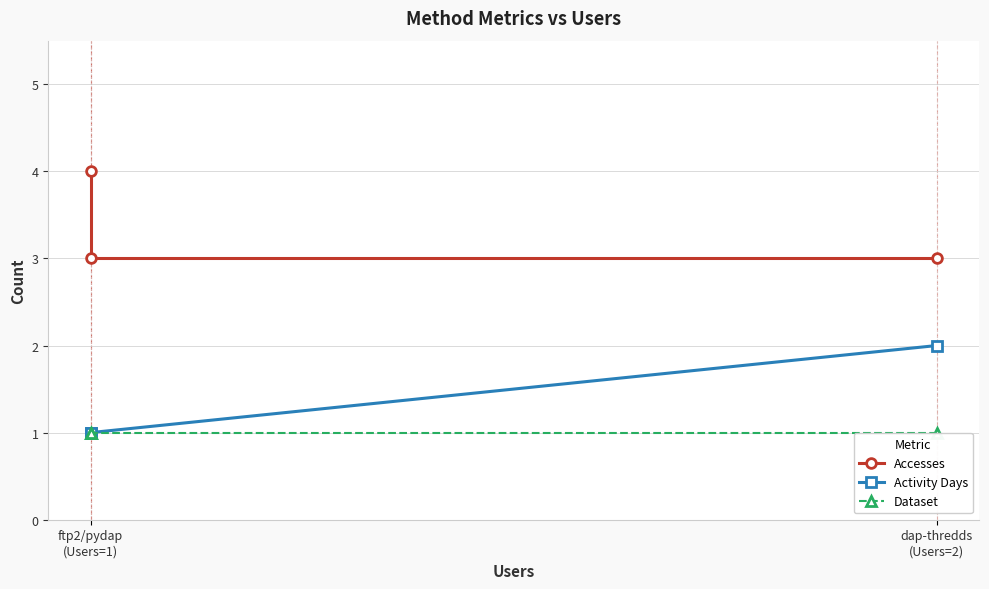

The value of Activity Days at dap-thredds (Users=2) is 3. True or false?

False